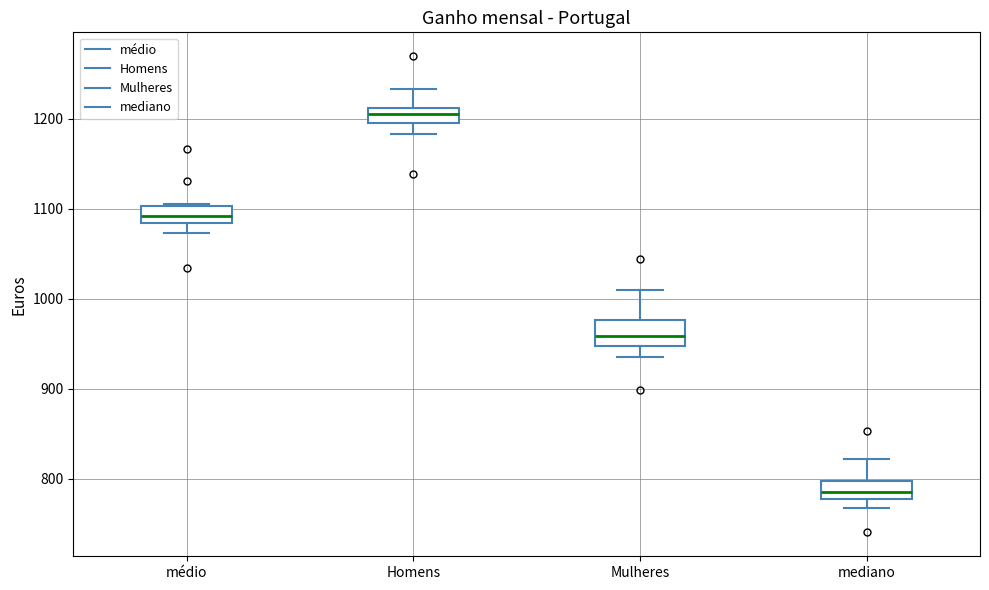

Reading left to right, transcribe this box plot: for each box, give where its median line is, the range the box spans, and where its two whiskers end, as read against the y-axis. The values are not printed on the chart, so give them approximately, as read against the axis.

médio: median 1090, box 1080 to 1100, whiskers 1070 to 1110
Homens: median 1210 (inside the box), box 1190 to 1210, whiskers 1180 to 1230
Mulheres: median 960, box 950 to 980, whiskers 940 to 1010
mediano: median 790, box 780 to 800, whiskers 770 to 820